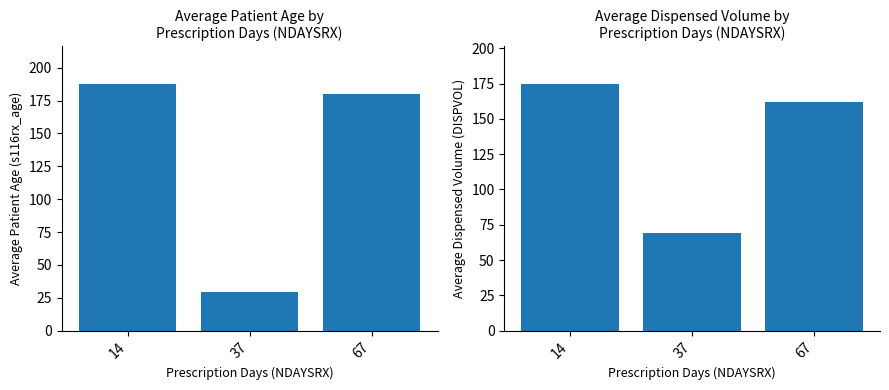

List the labels in order of Average DISPVOL value, smallest first.

37, 67, 14